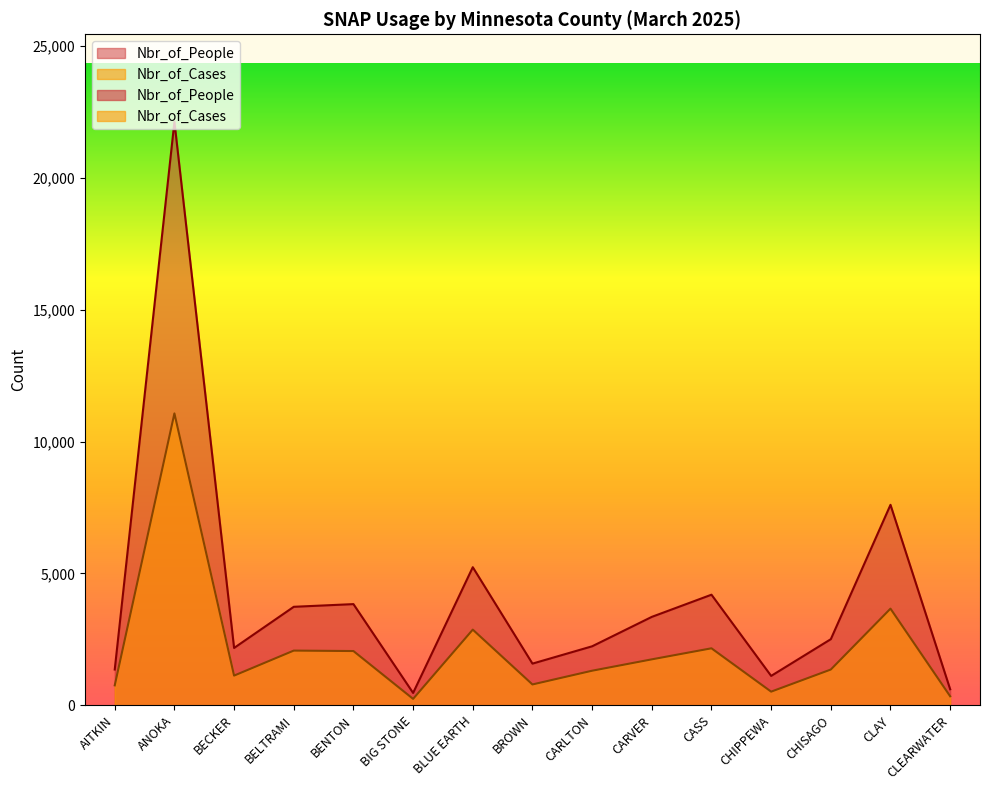

Which series has the largest range (max minus min)?

Nbr_of_People